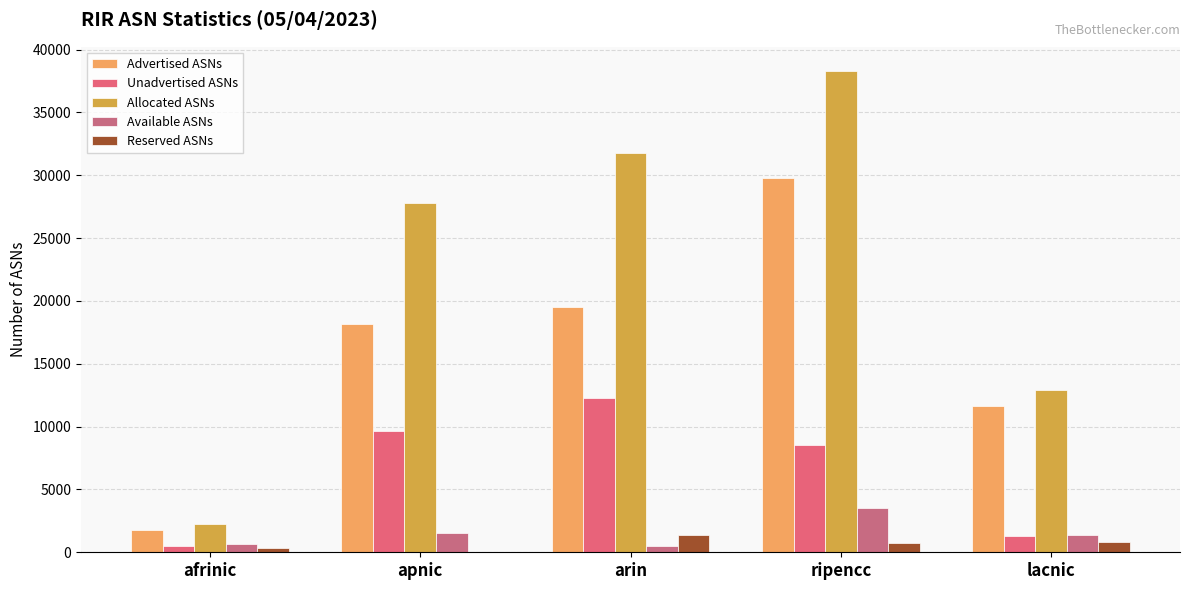

The value of Allocated ASNs at apnic is 27773. True or false?

True